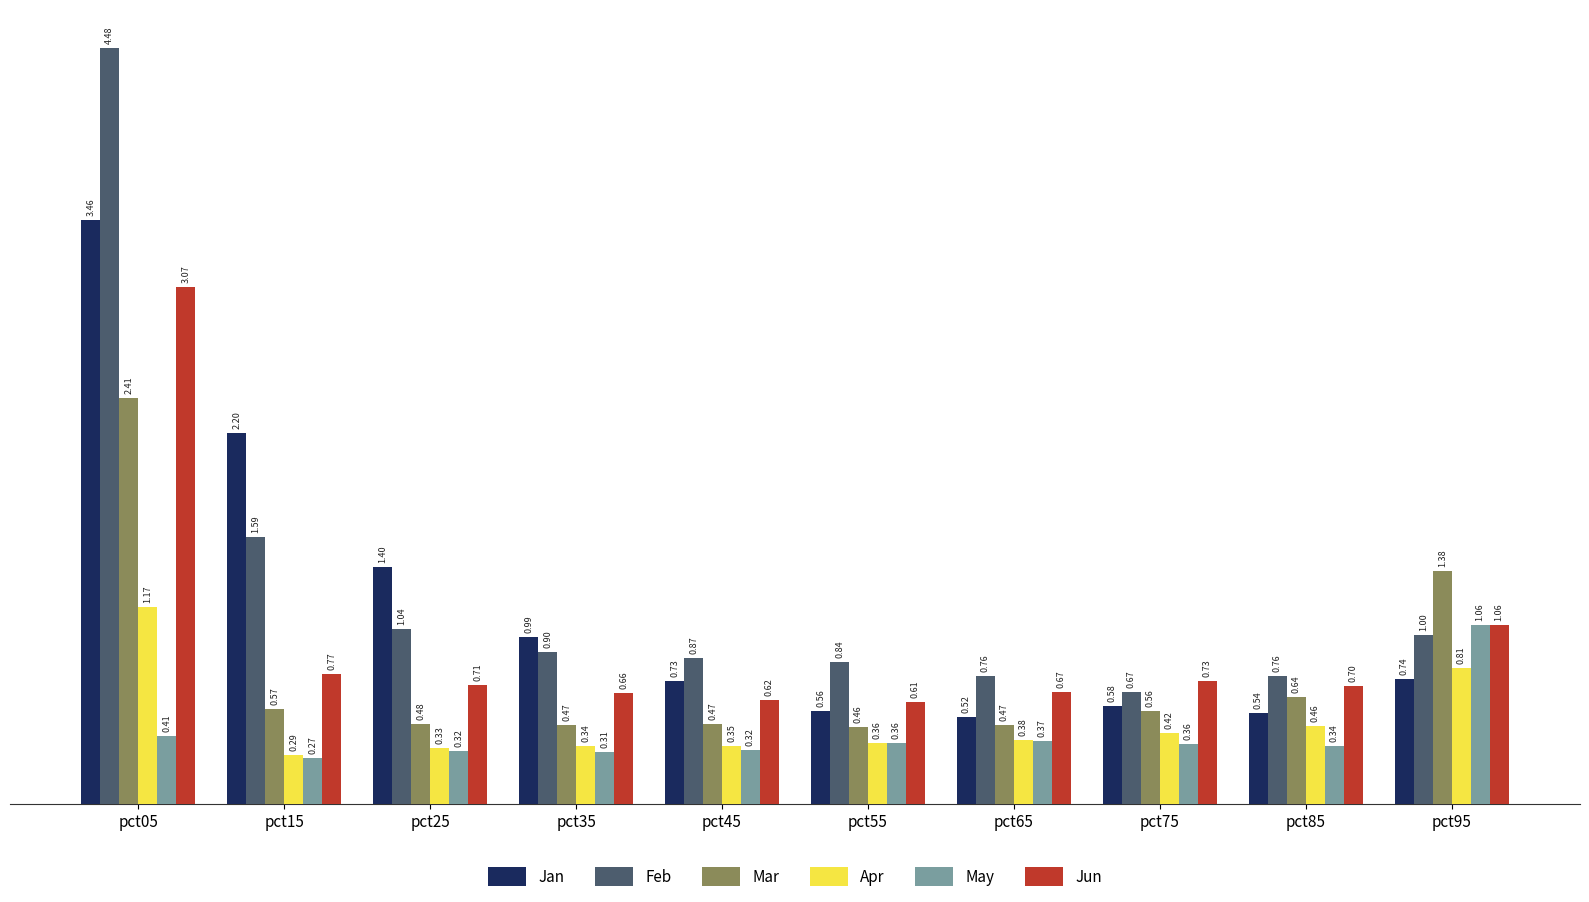

At which category is the sum across all series the highest?

pct05